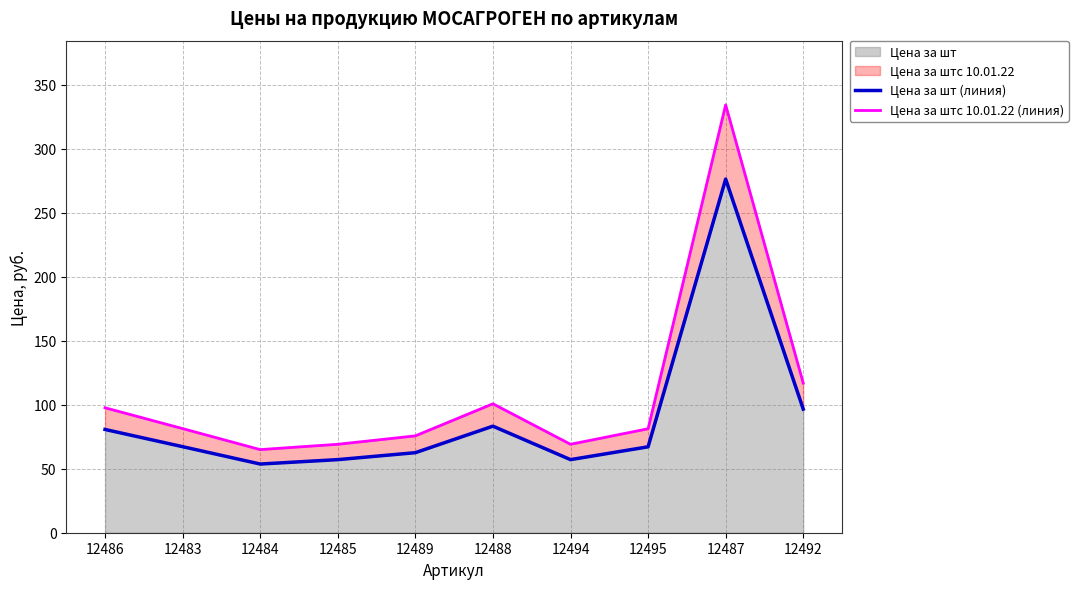

At which category is the sum across all series the highest?

12487